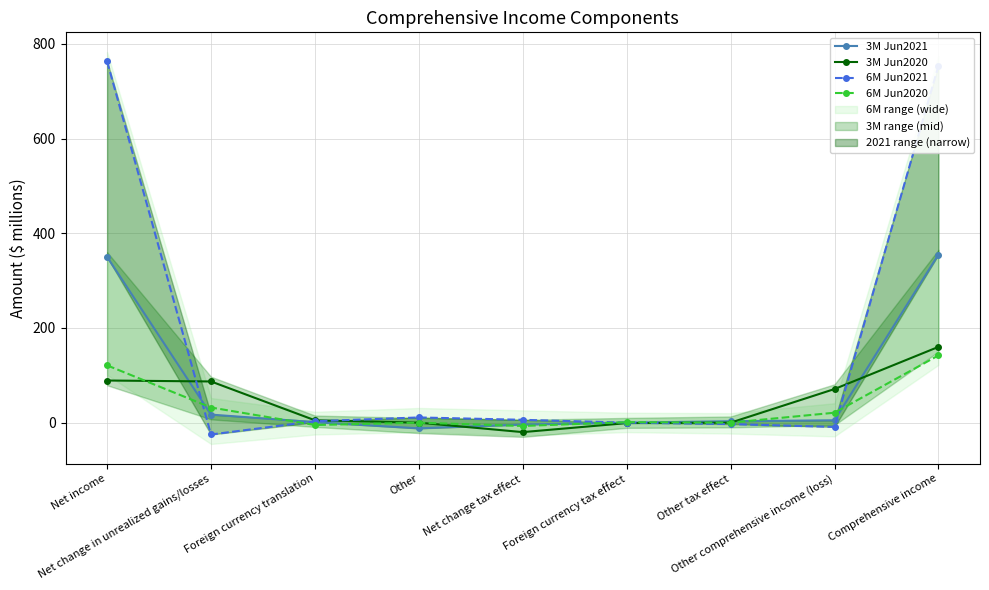

What is the label of the 8th point from the right?

Net change in unrealized gains/losses